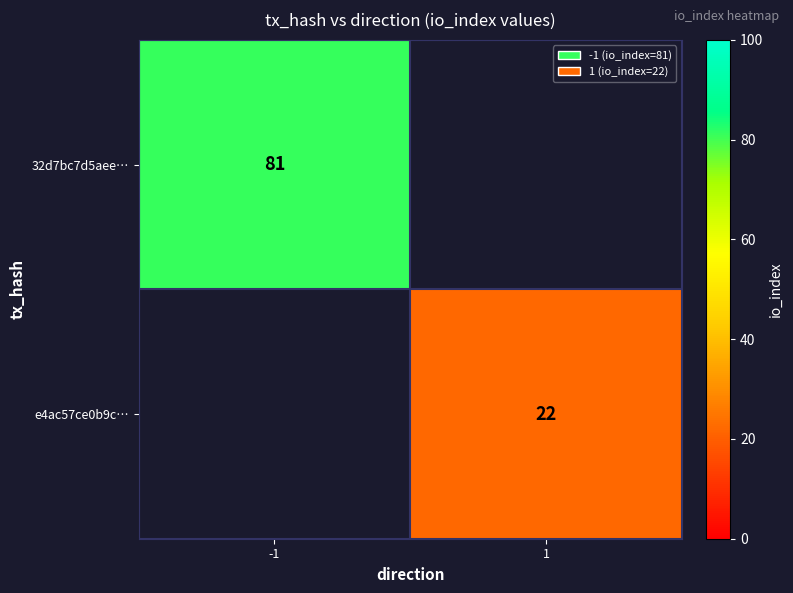

The e4ac57ce0b9c… series shows 22 at 1. True or false?

True